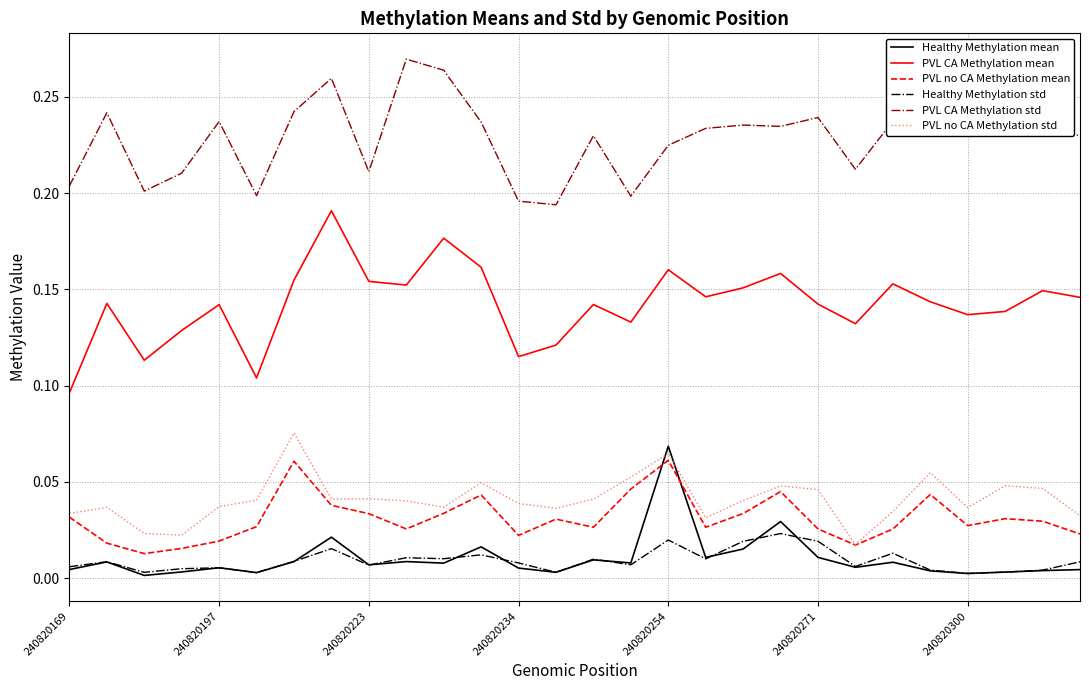

Which series has the largest total across all categories?

PVL CA Methylation std